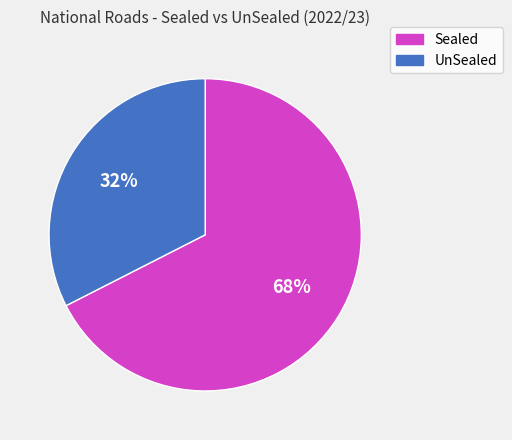

To the nearest percent, what is the combined percentage of Sealed and UnSealed?

100%